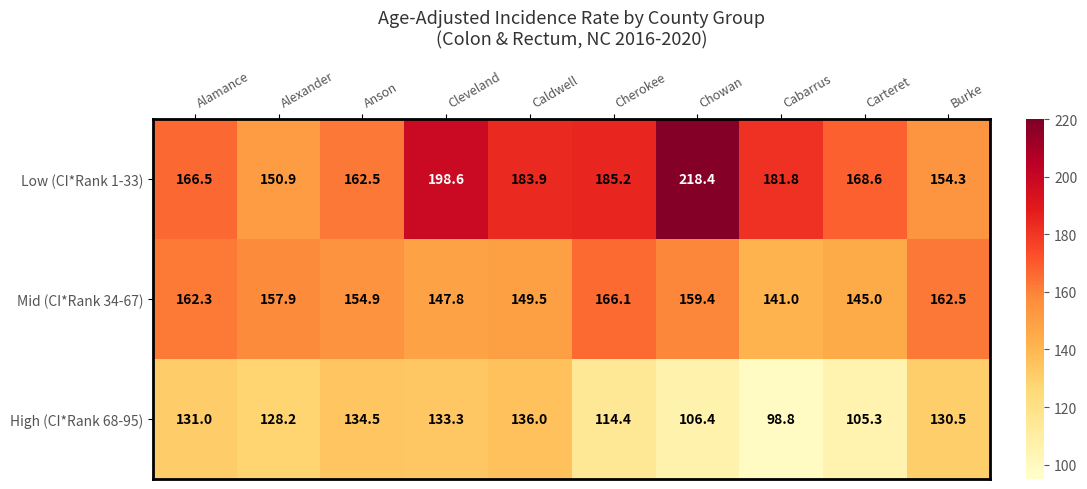

What is the sum of all Low (CI*Rank 1-33) values?

1770.7